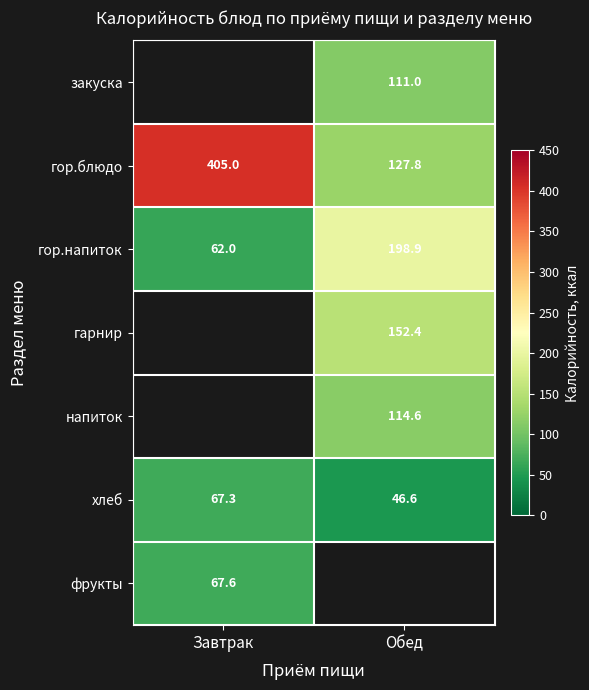

What is the sum of all гор.напиток values?

260.9